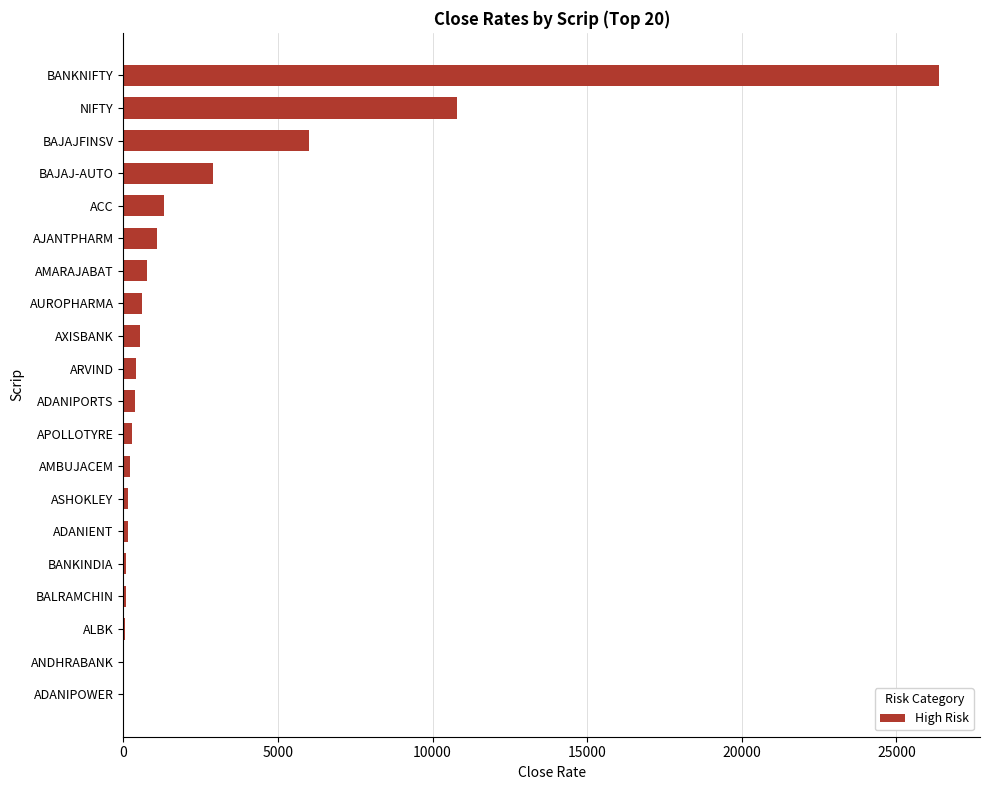

What is the sum of all values?

52187.0